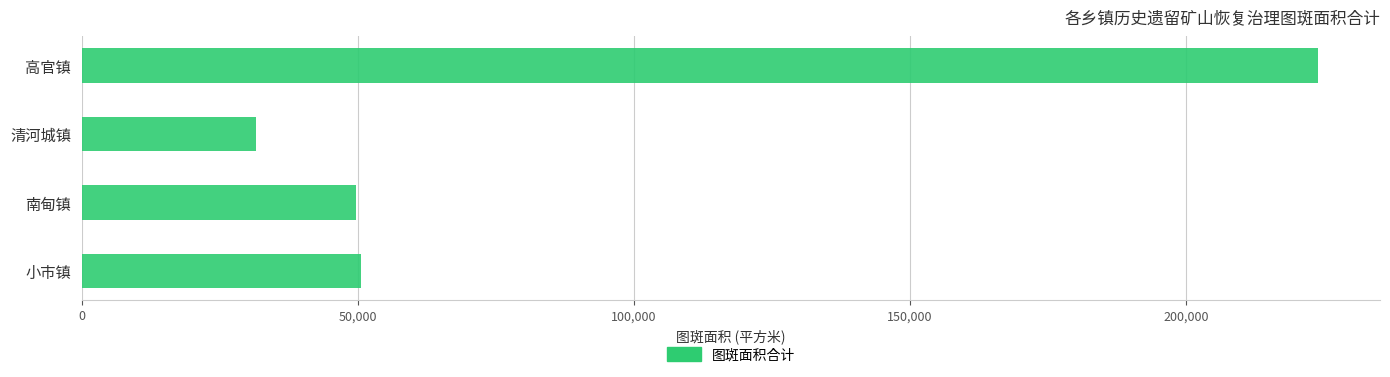

What is the label of the 2nd bar from the top?

清河城镇